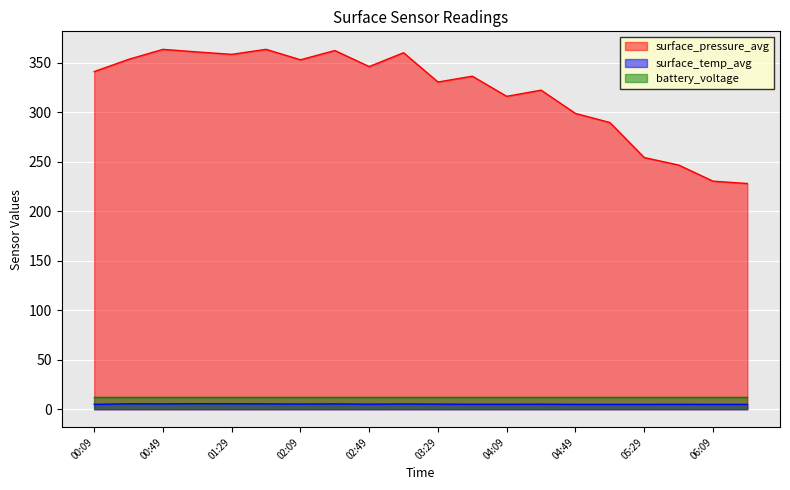

The value of surface_pressure_avg at 05:49 is 246.5. True or false?

True